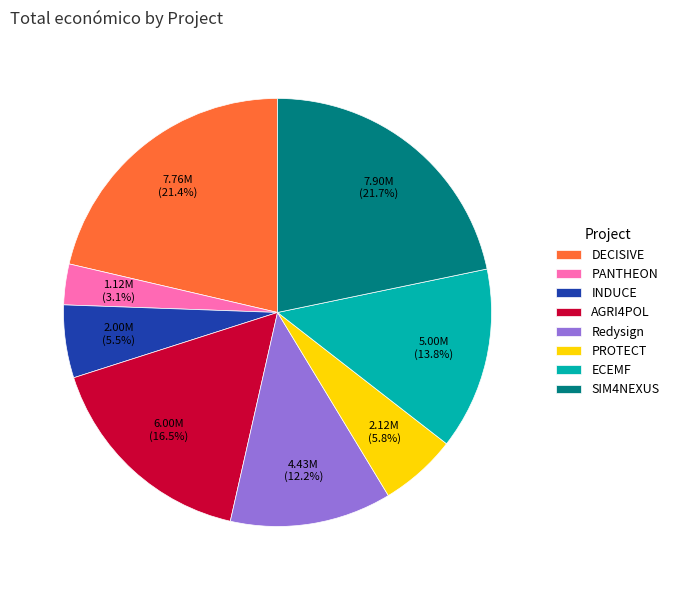

Does AGRI4POL account for over 50% of the chart?

No